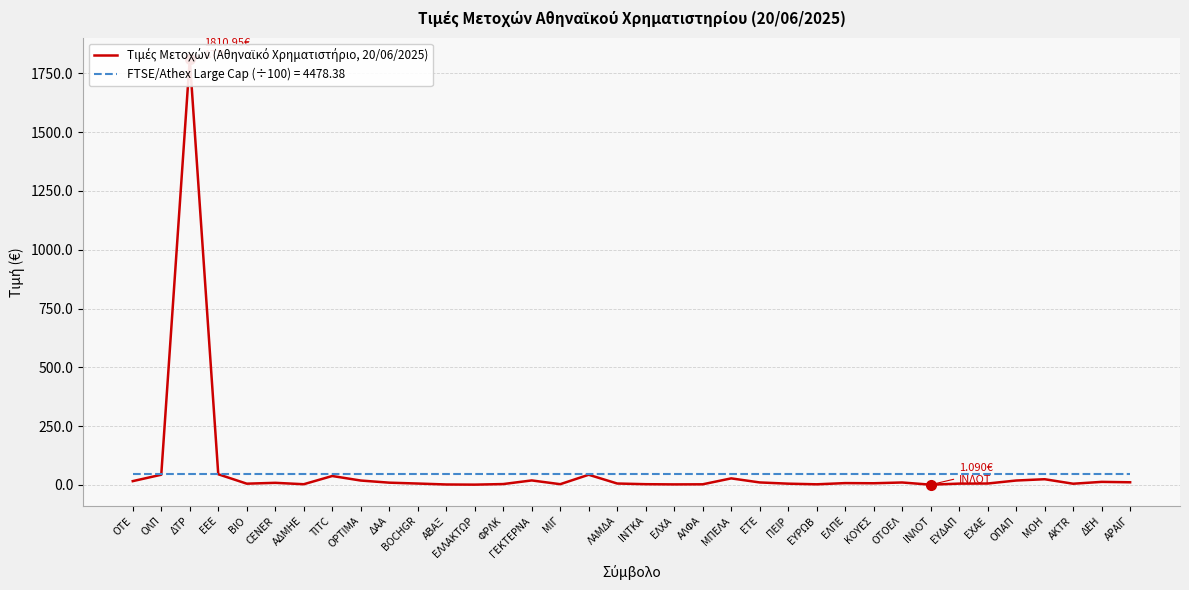

True or false: the data has more than 1 interior local peaks.

True